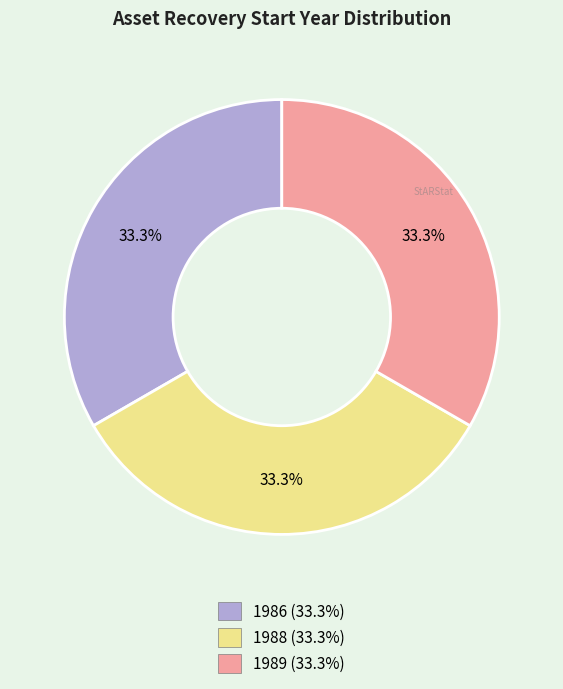

Is 1988 the majority of the pie?

No